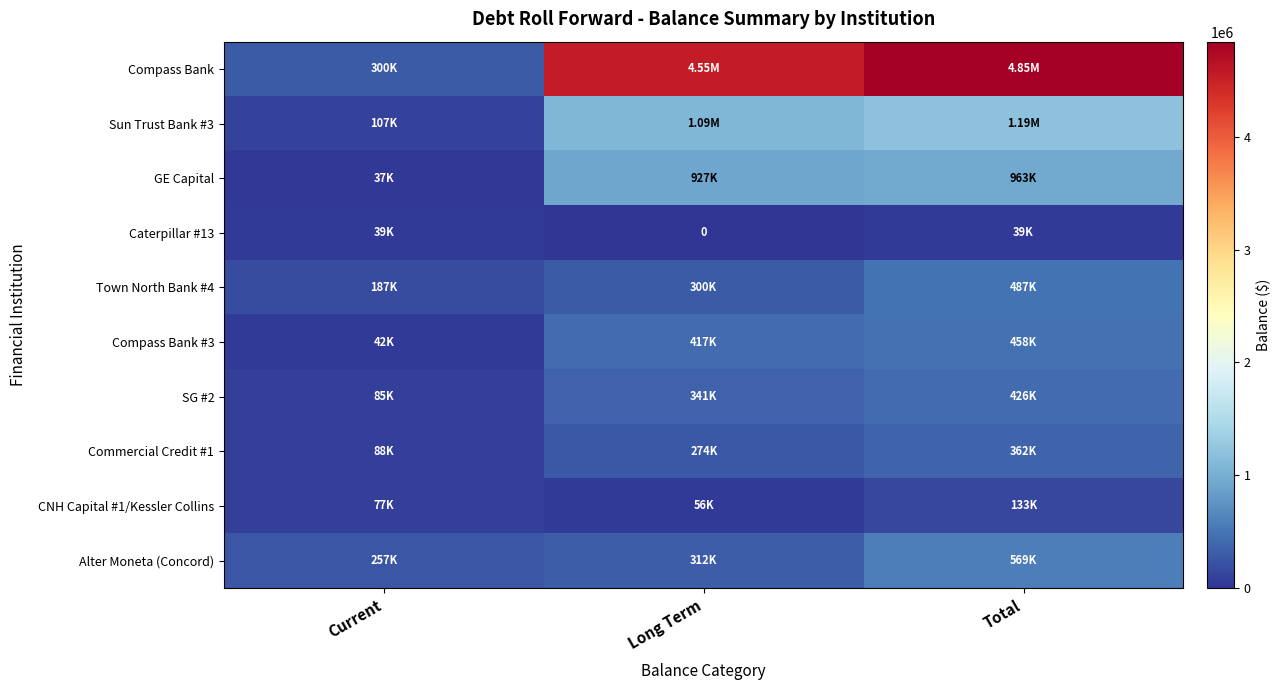

The value of CNH Capital #1/Kessler Collins at Current is 76819.0. True or false?

True